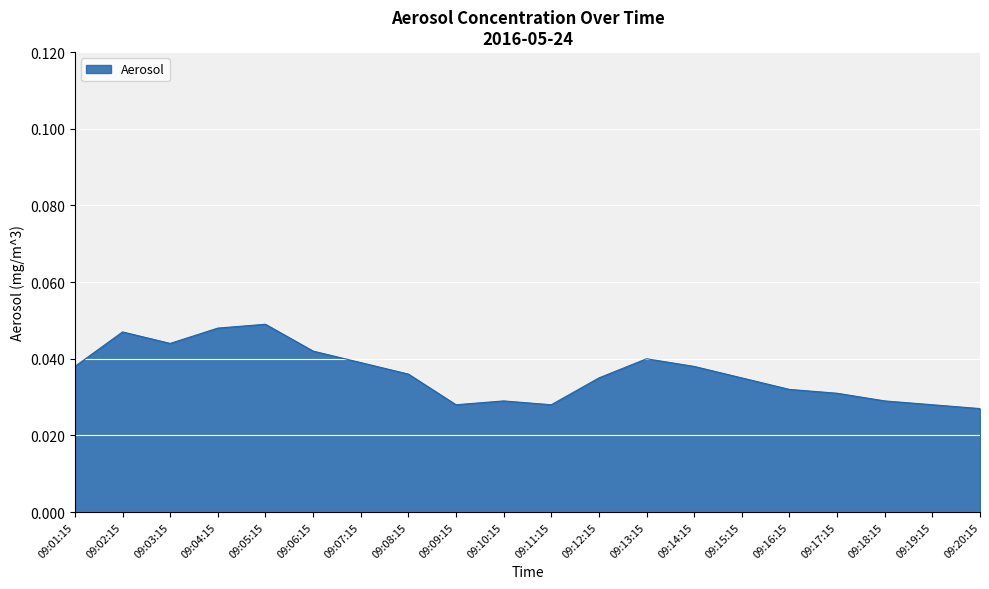

Which has a higher value, 09:02:15 or 09:10:15?

09:02:15